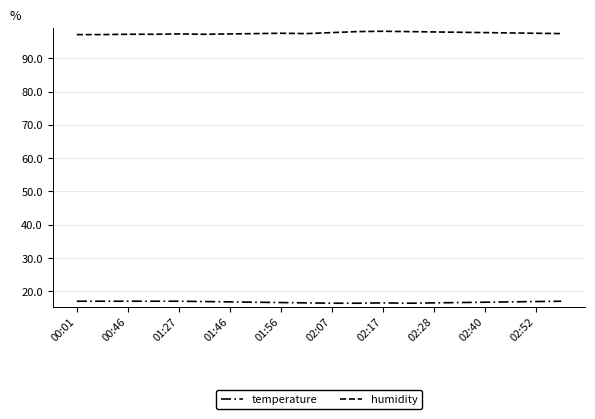

True or false: humidity and temperature cross at least once.

False